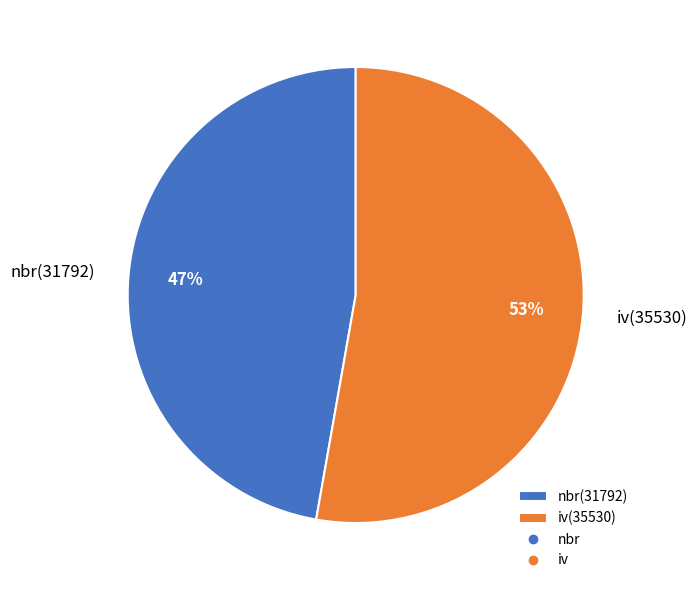

Rank the categories by value from highest to lowest.

iv, nbr